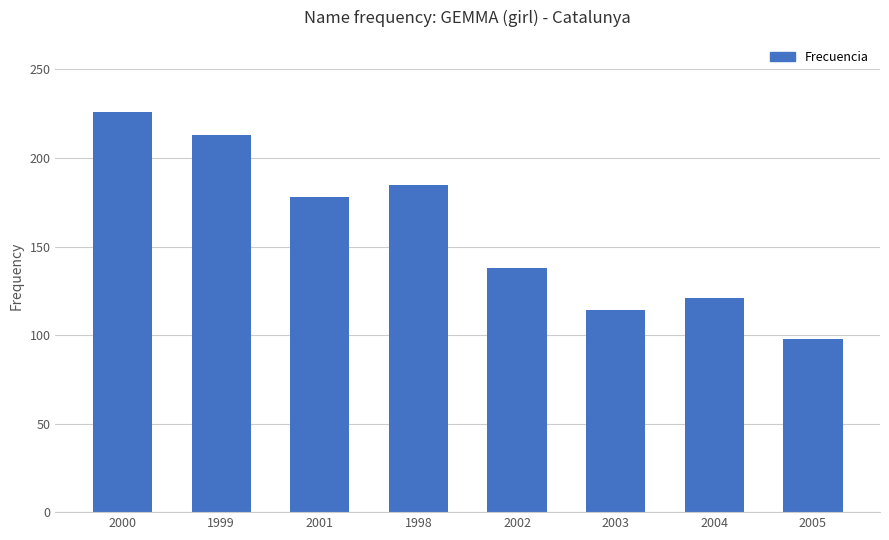

How many categories are shown in the chart?

8